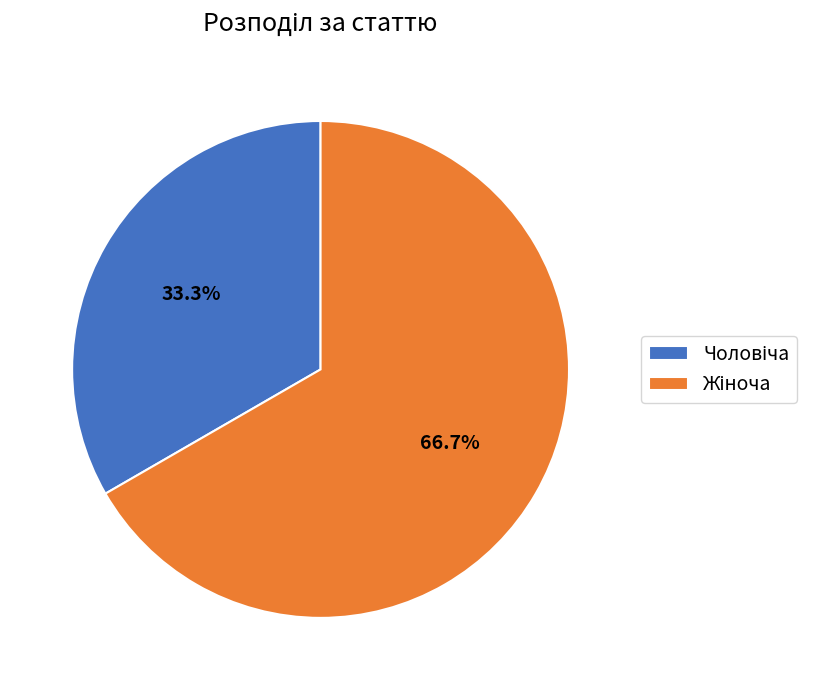

Is there any slice that represents more than half of the pie?

Yes